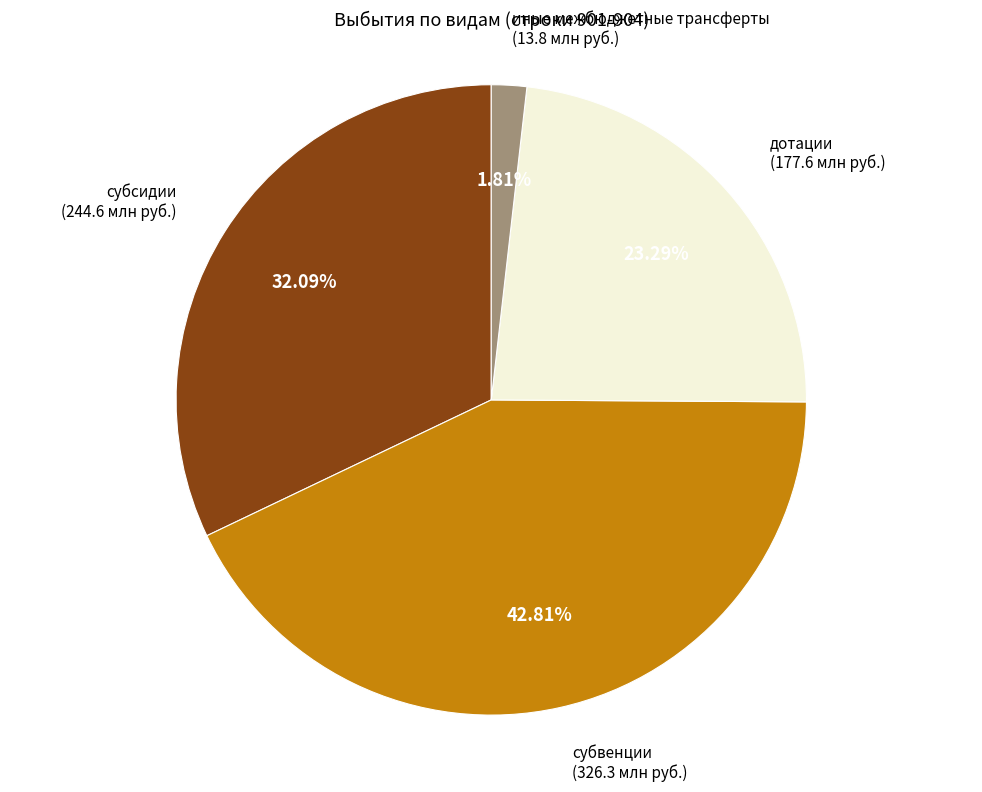

Is there any slice that represents more than half of the pie?

No